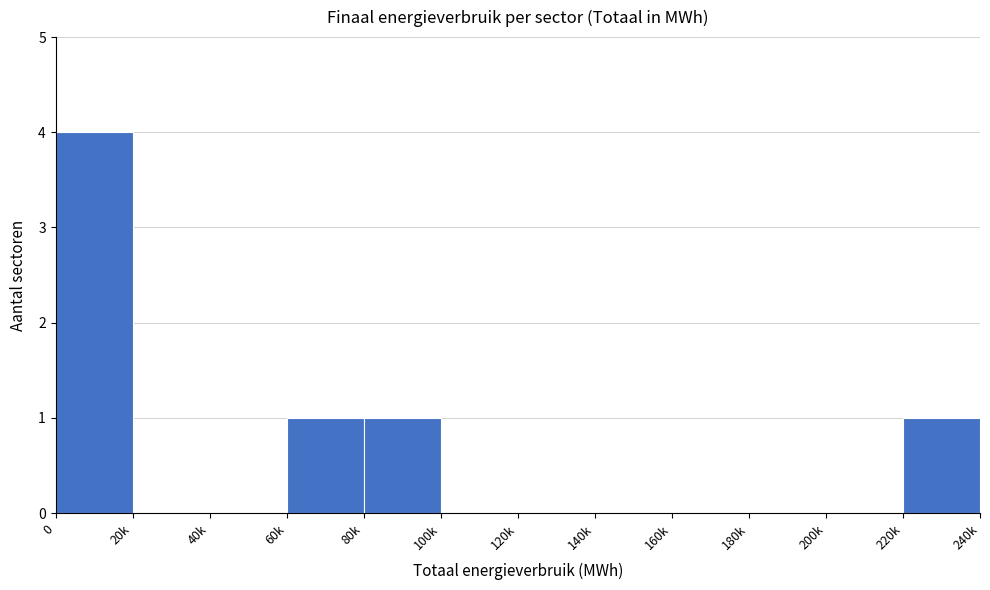

Reading right to left, what are all the values shown in this chart?

220k=1	200k=0	180k=0	160k=0	140k=0	120k=0	100k=0	80k=1	60k=1	40k=0	20k=0	0=4